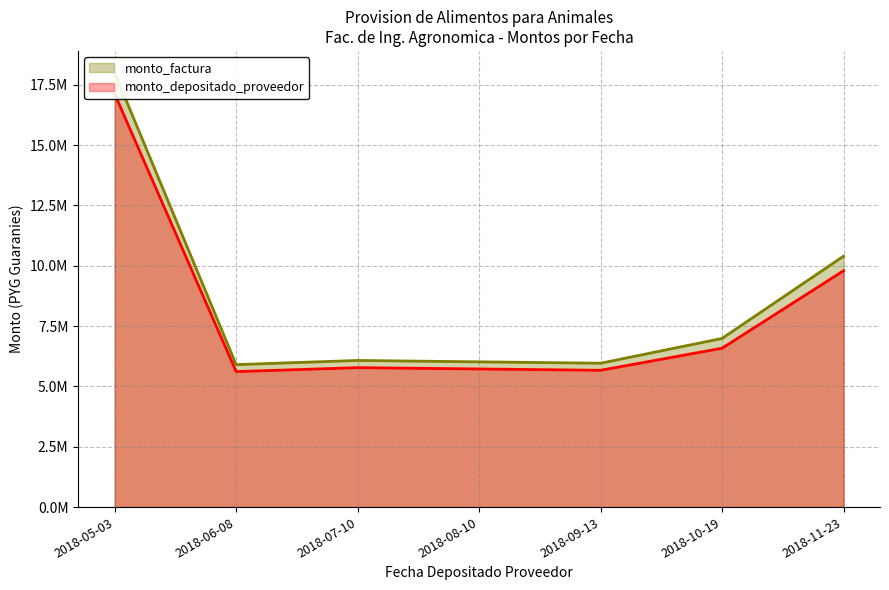

How many distinct data groups are displayed?

2